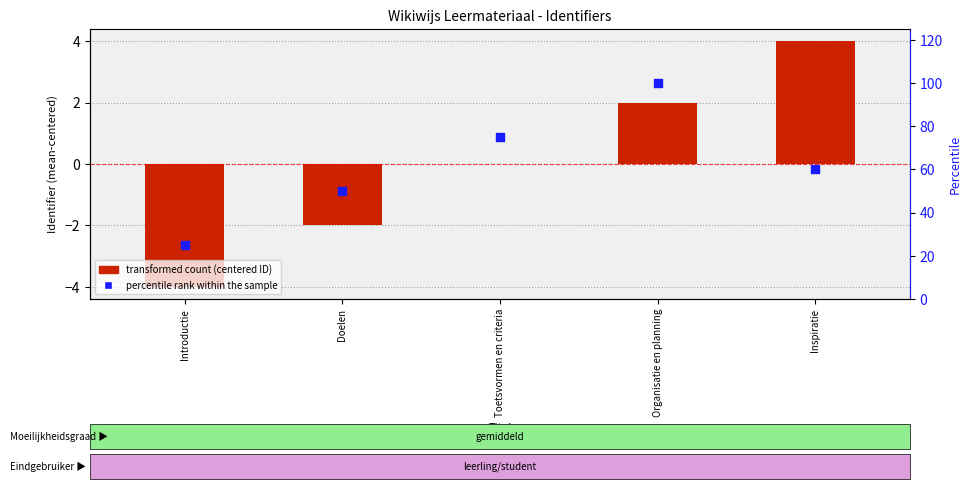

Which series has the widest spread of Y values?

percentile rank within the sample